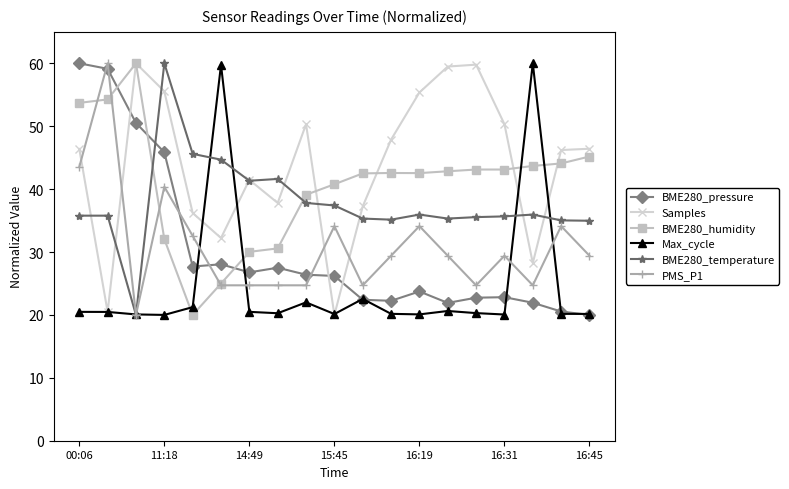

What is the minimum value shown in the chart?

20.0